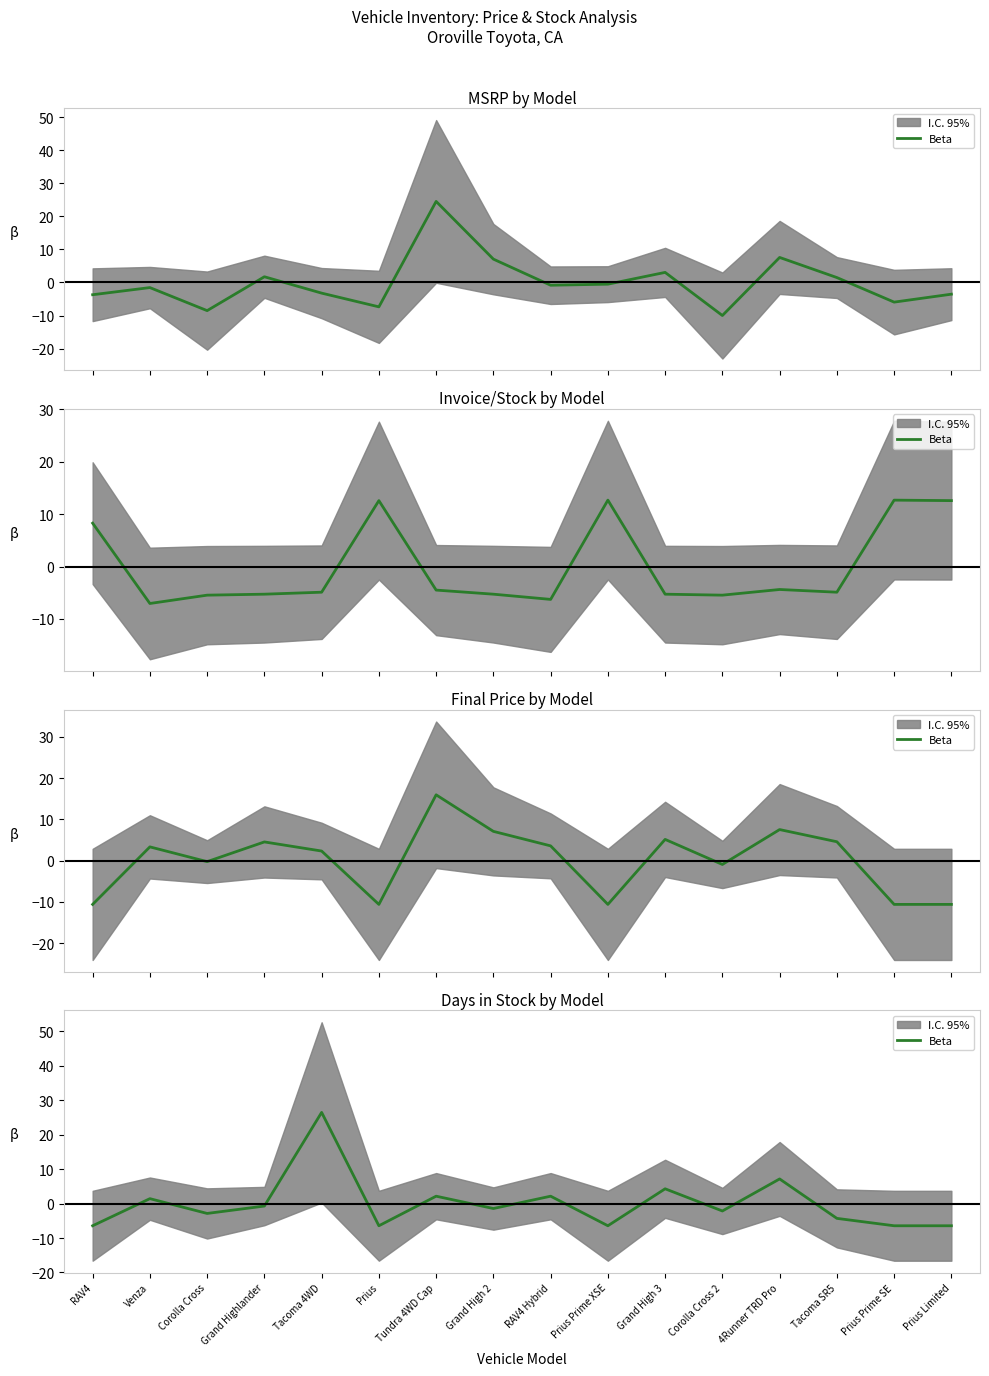

Reading left to right, extract all data points from this chart.

-6.4	1.4	-2.9	-0.7	26.5	-6.4	2.1	-1.4	2.1	-6.4	4.3	-2.1	7.2	-4.3	-6.4	-6.4